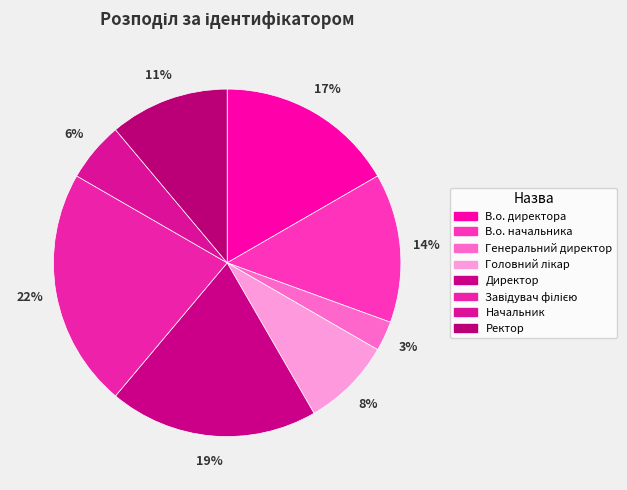

Is the sum of Директор and В.о. директора greater than half?

No